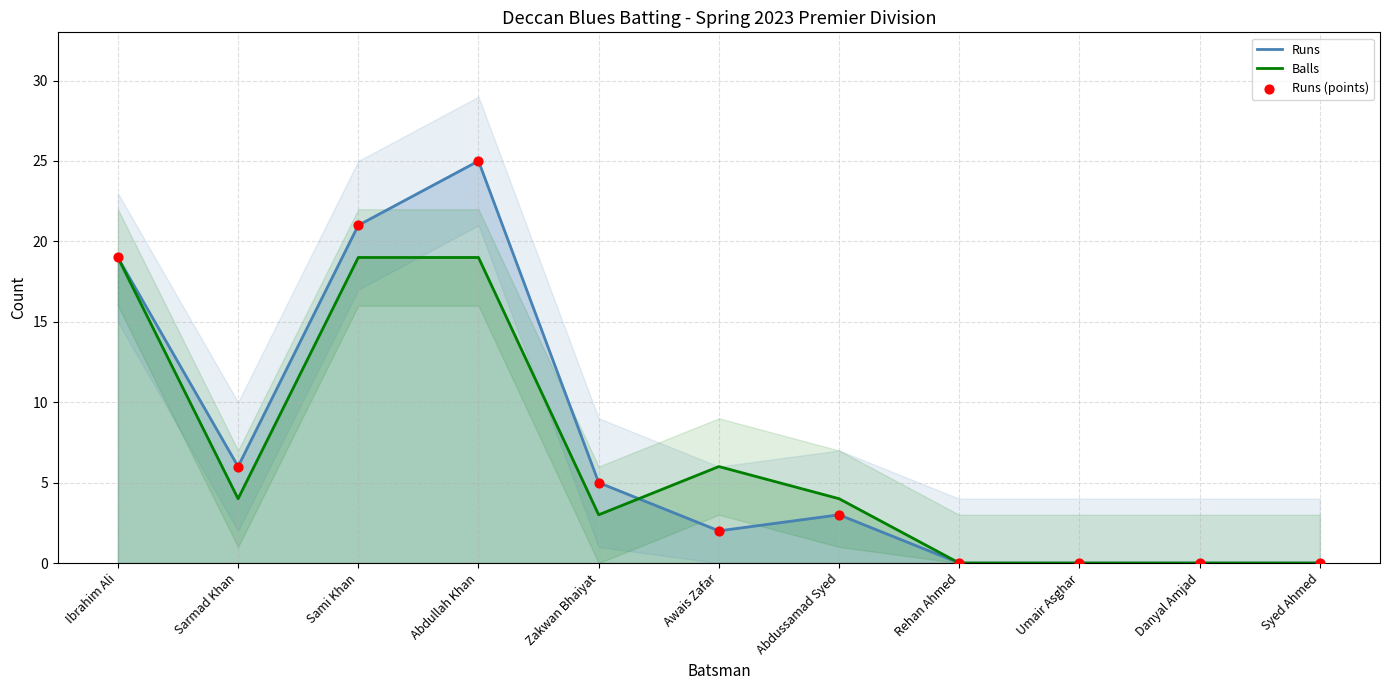

Which series has the largest Y range (max minus min)?

Runs